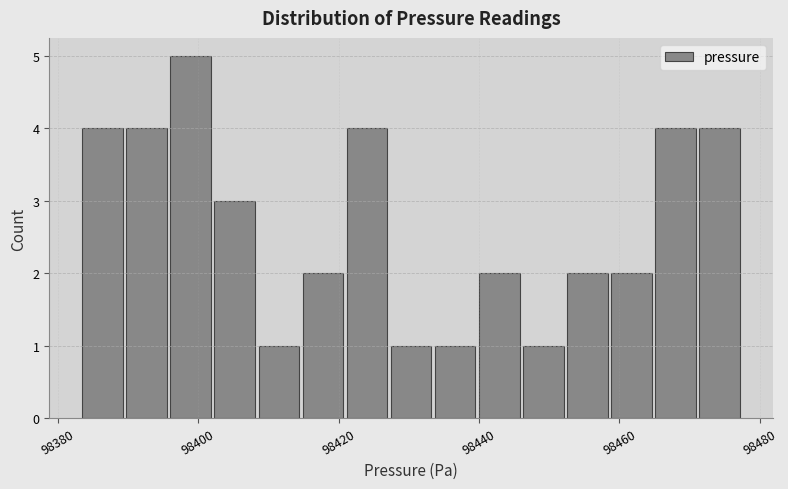

Around what value on the x-axis is the tallest bar? Give the approximate position of its centre, as read against the axis.

98398